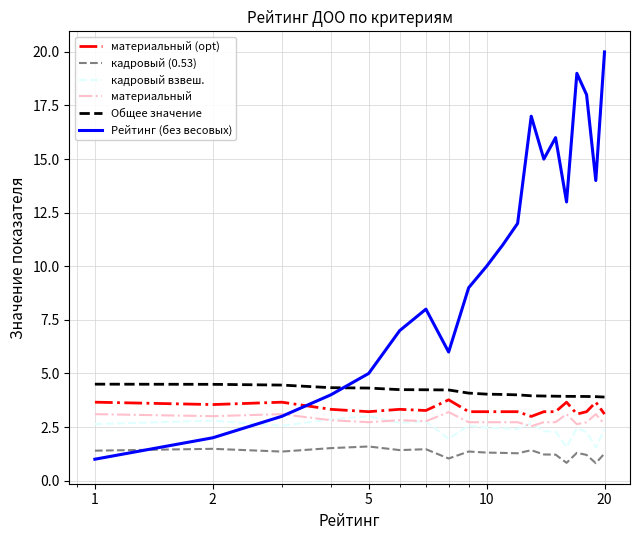

Which series has the largest range (max minus min)?

Рейтинг (без весовых)